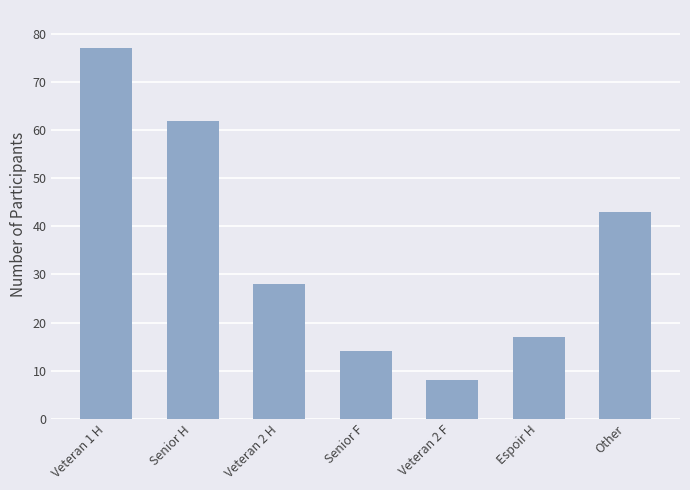

List the labels in order of value, smallest first.

Veteran 2 F, Senior F, Espoir H, Veteran 2 H, Other, Senior H, Veteran 1 H